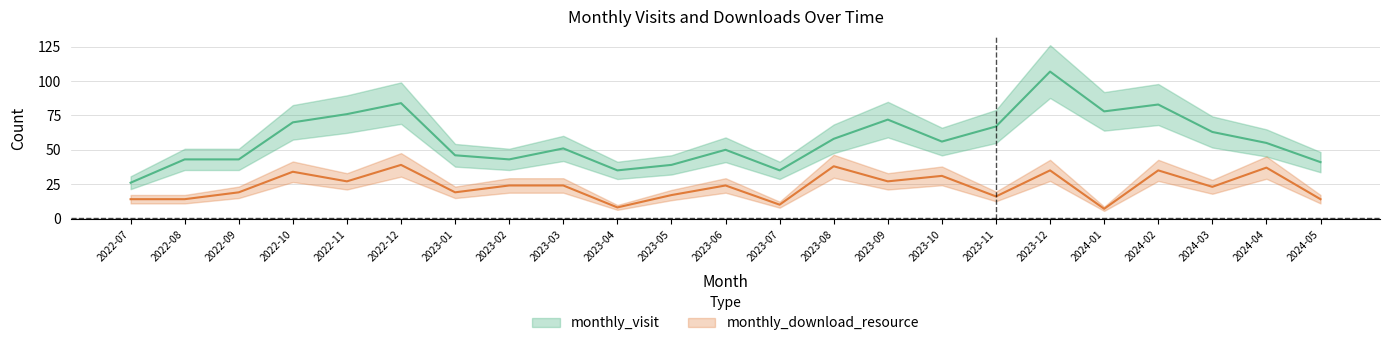

How many lines are shown in the chart?

2